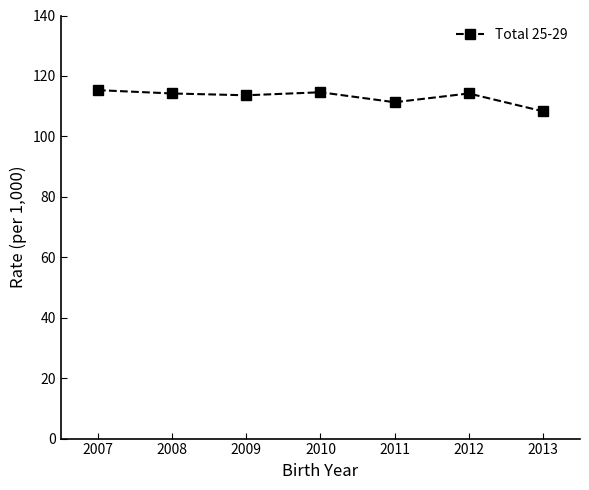

What is the greatest value displayed?

115.3